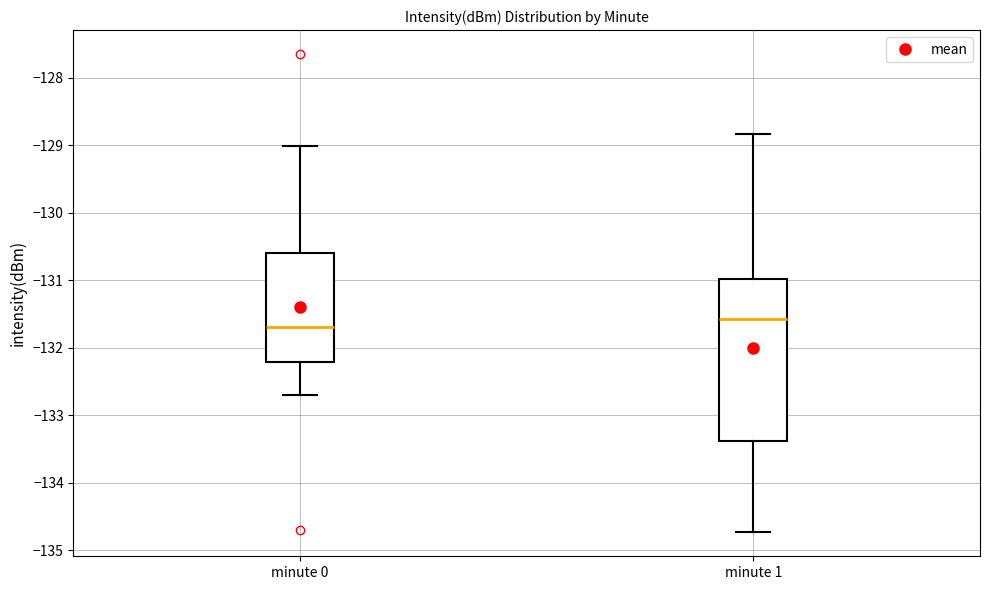

Comparing the boxes themselves (not the whiskers), which one is the tallest?

minute 1